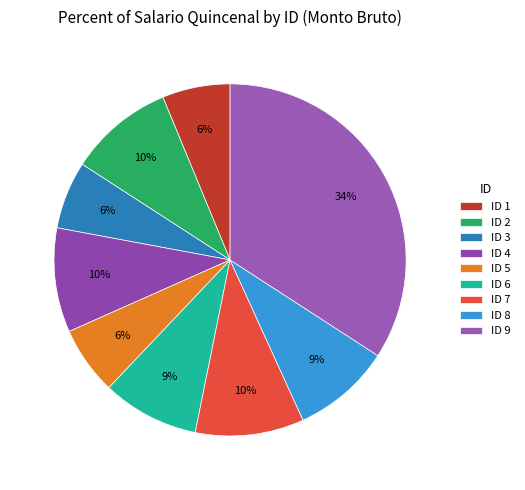

What percentage is the ID 4 slice, to the nearest percent?

10%